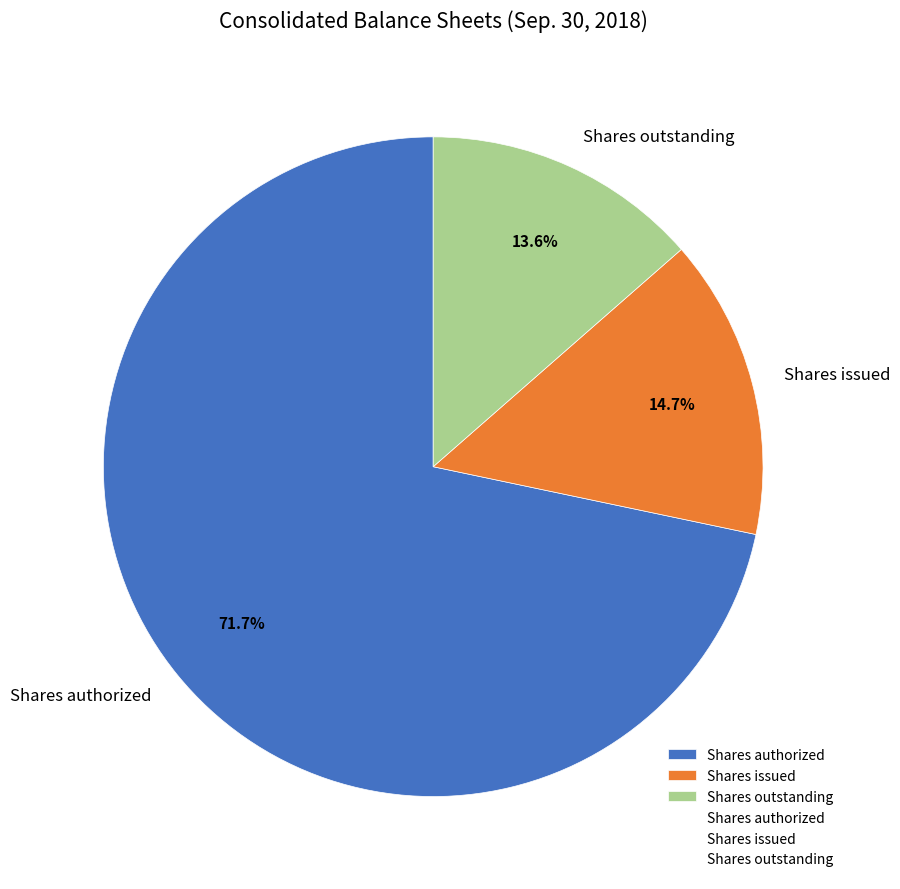

What percentage is the Shares issued slice, to the nearest percent?

15%